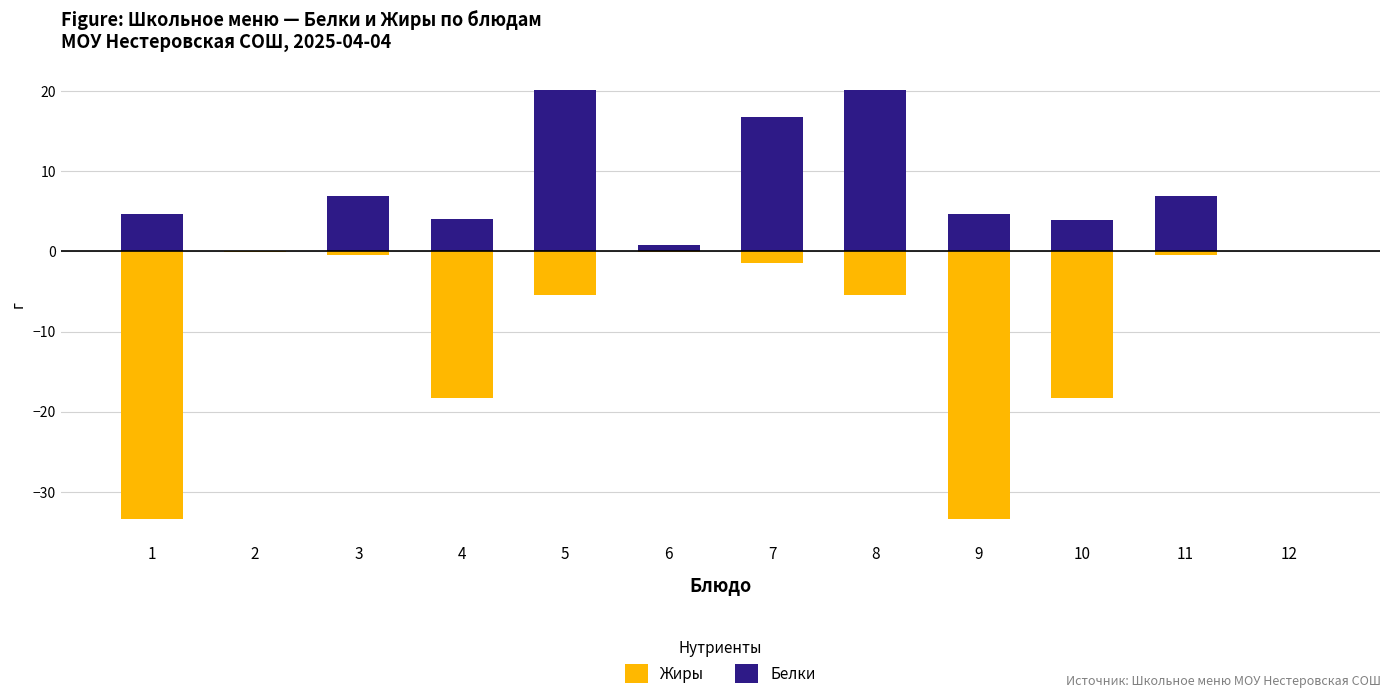

Count the number of data series in this chart.

2